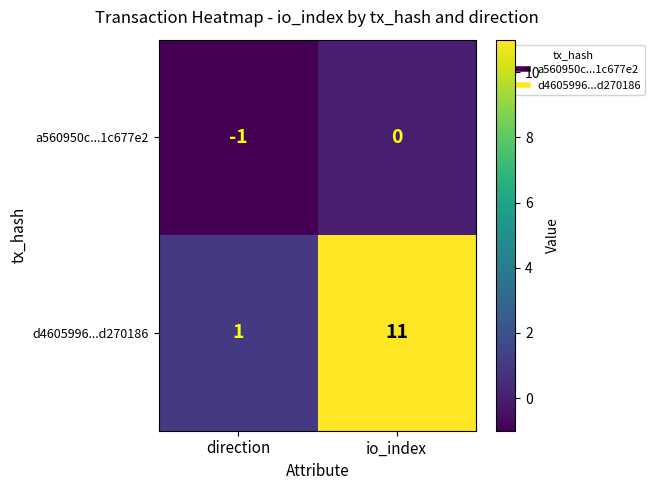

What is the difference between the highest and lowest values at io_index?

11